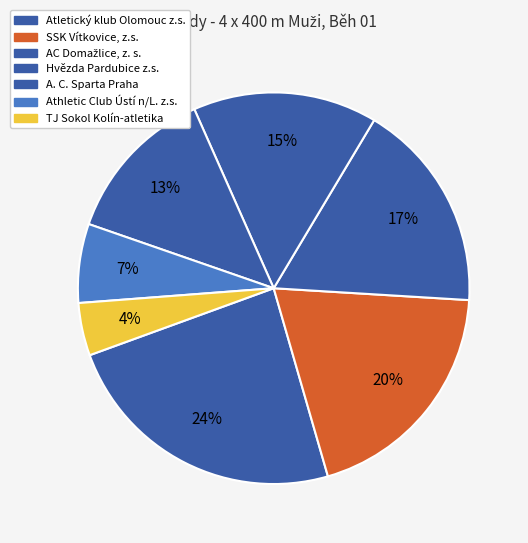

How many slices are in this pie chart?

7